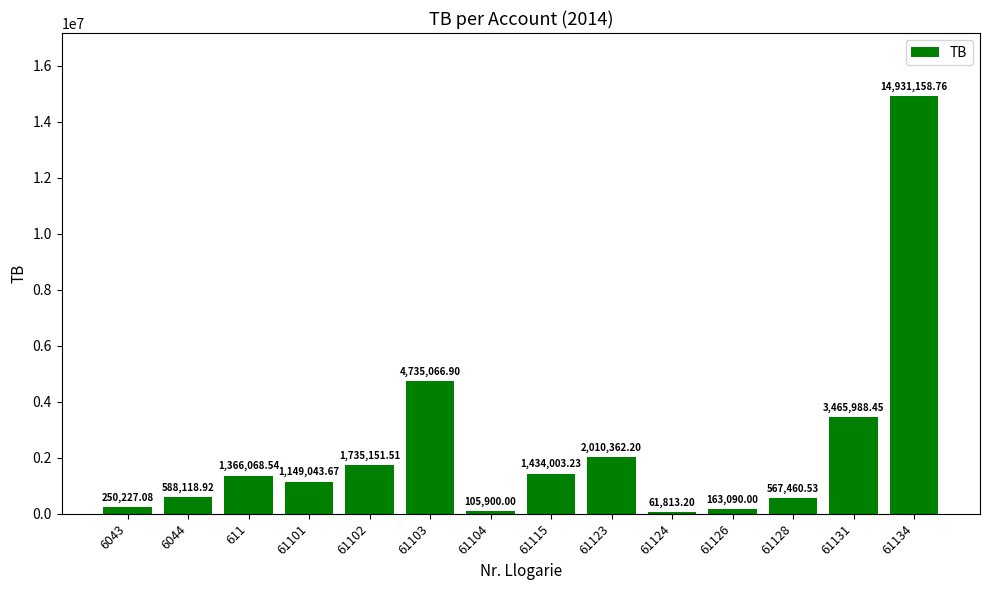

At which category does the chart reach its peak across all series?

61134